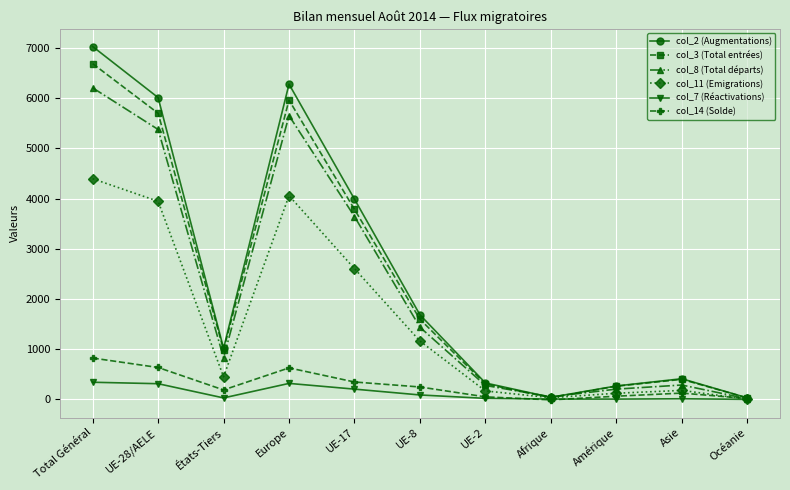

Which series has the largest range (max minus min)?

col_2 (Augmentations)